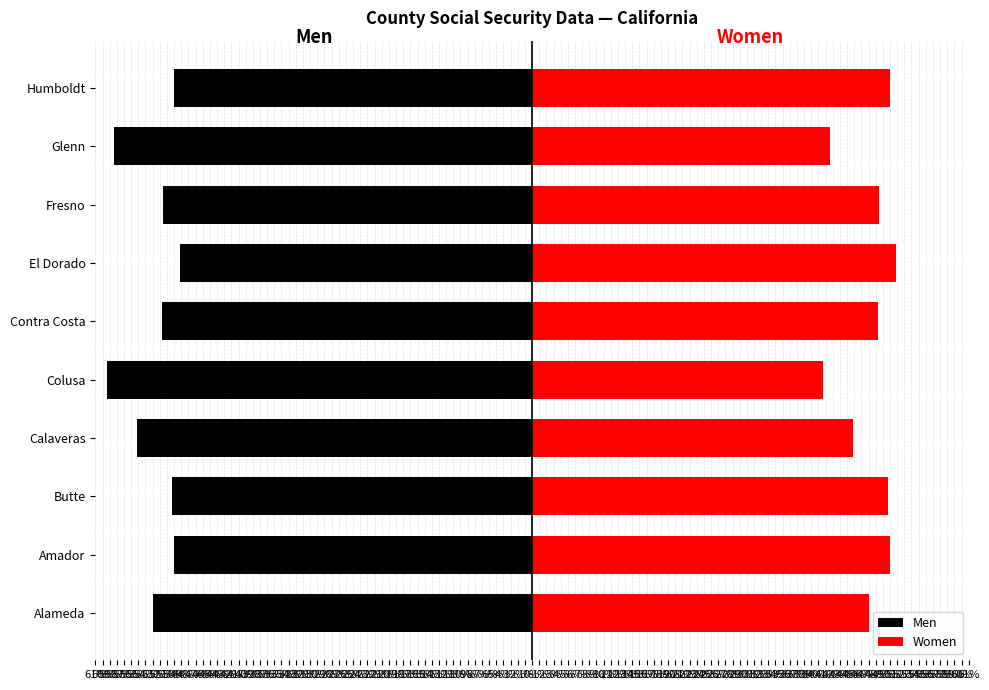

How many values in the Men series are below -51?

6